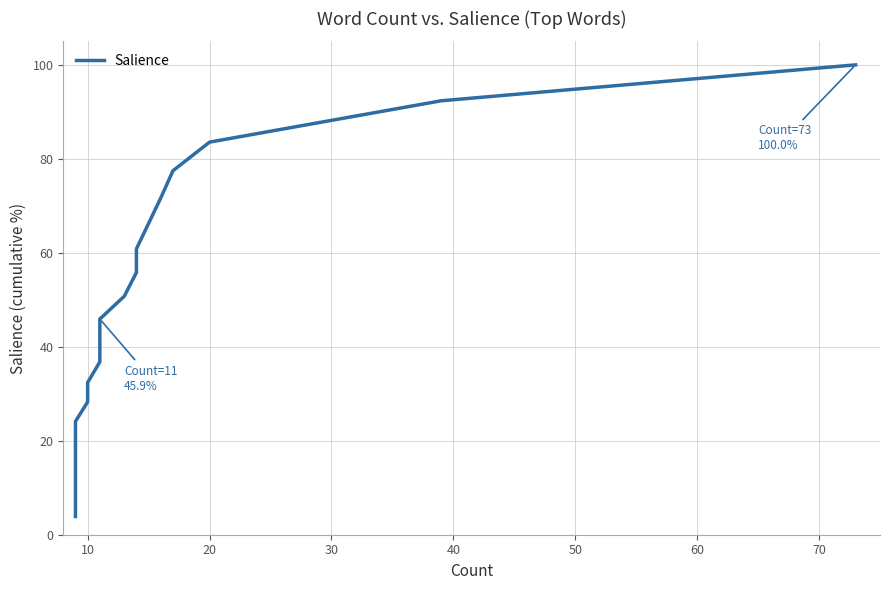

True or false: the data has more than 2 interior local peaks.

False